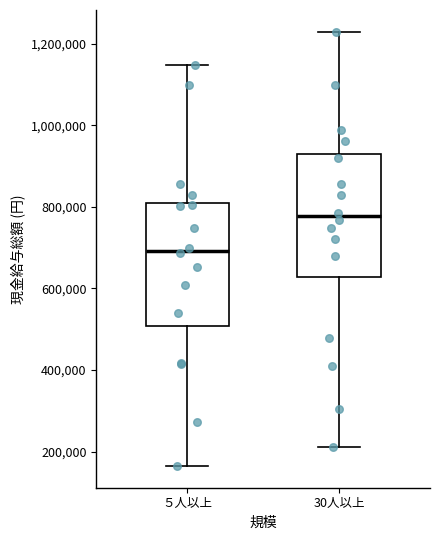

Reading left to right, transcribe this box plot: for each box, give where its median line is, the range the box spans, and where its two whiskers end, as read against the y-axis. The values are not printed on the chart, so give them approximately, as read against the axis.

５人以上: median 700000, box 500000 to 820000, whiskers 160000 to 1140000
30人以上: median 780000, box 620000 to 940000, whiskers 220000 to 1220000